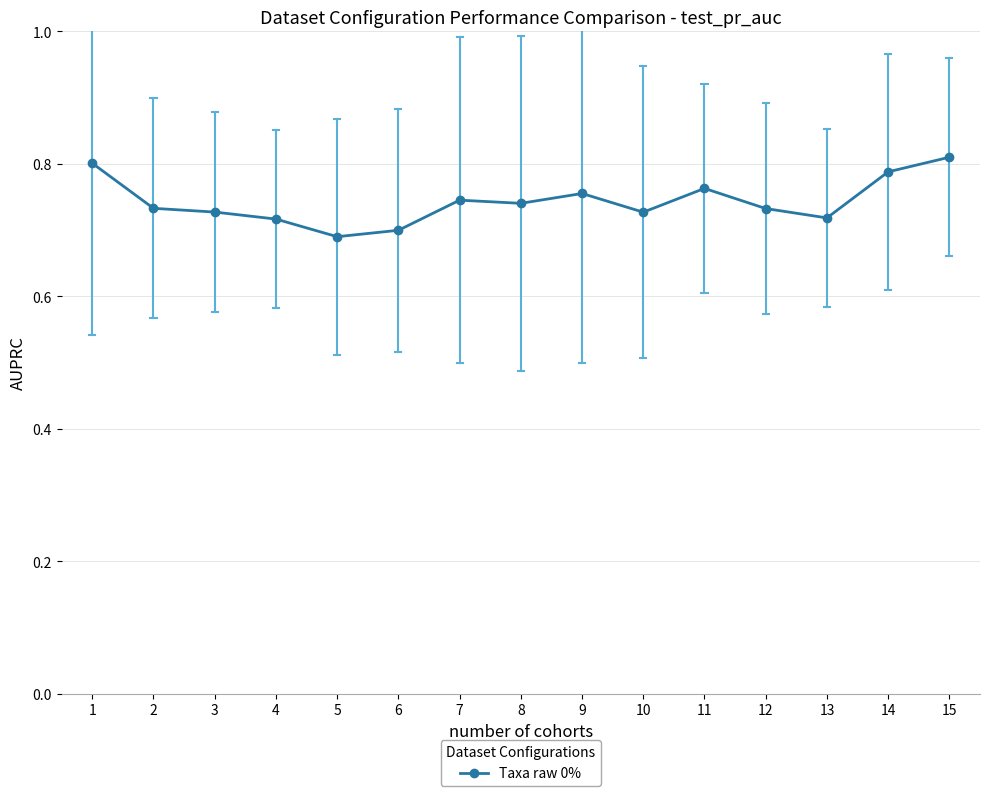

Count the values in the range 0 to 1.

15